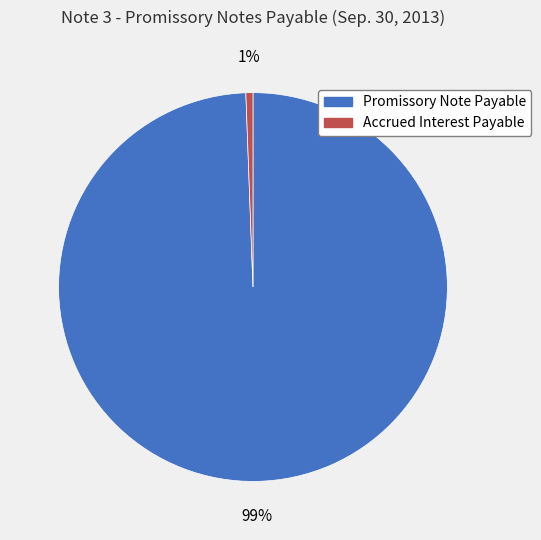

How many segments does this pie chart have?

2